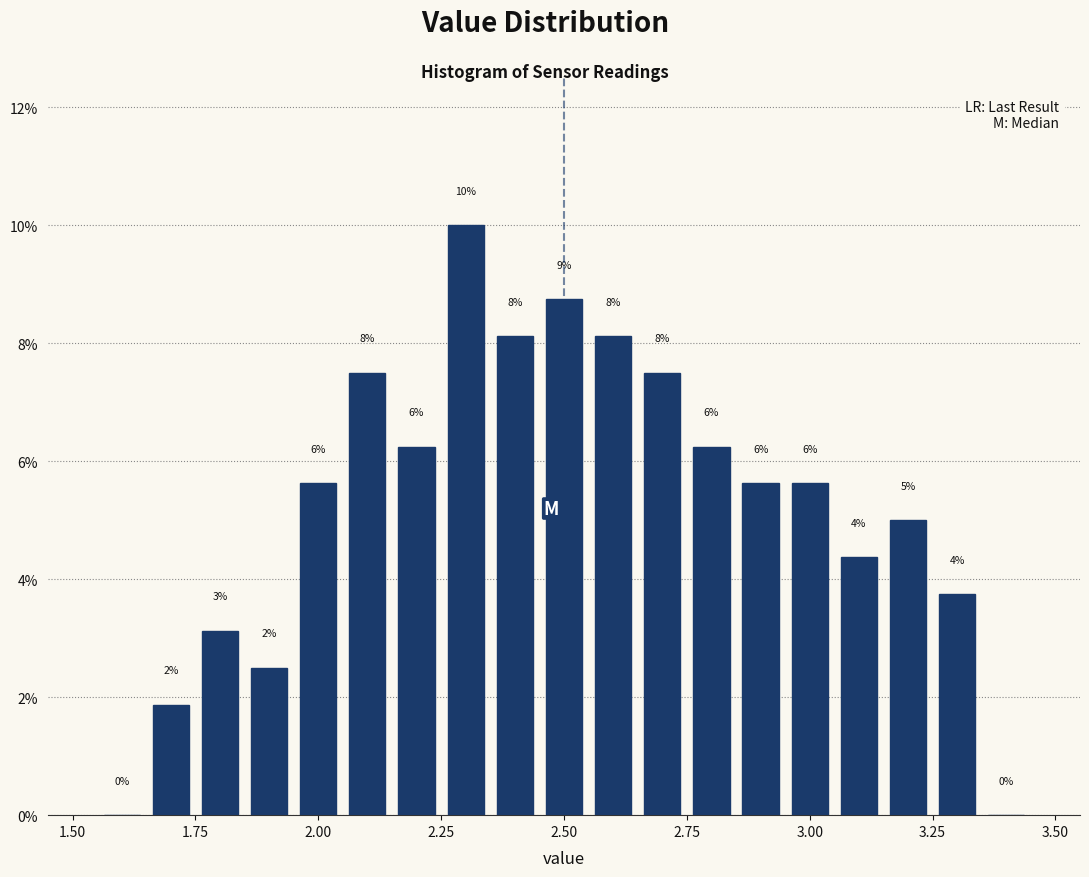

Read against the x-axis, roughly where is the centre of the tallest bar?

2.30